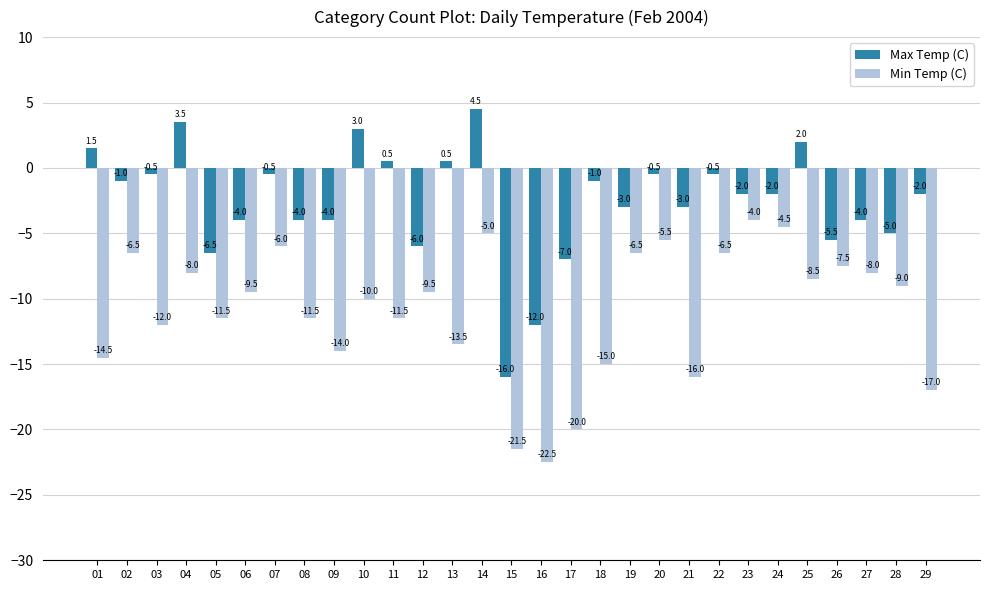

How many categories are shown in the chart?

29